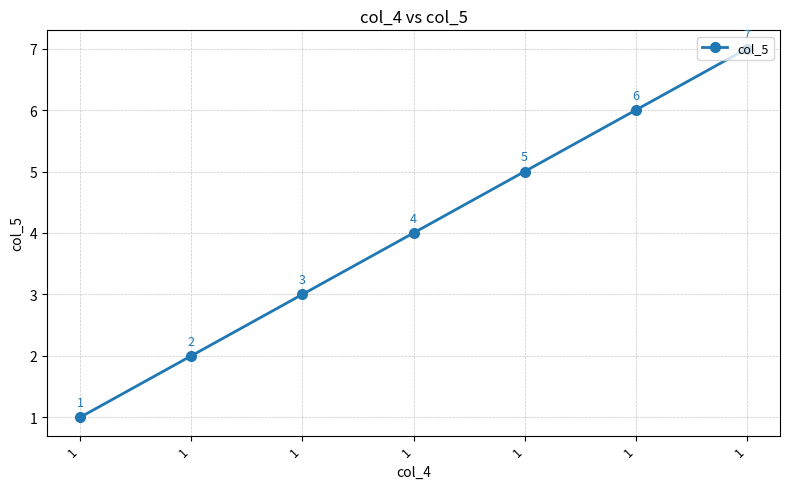

Reading right to left, what are all the values shown in this chart?

1=7	1=6	1=5	1=4	1=3	1=2	1=1